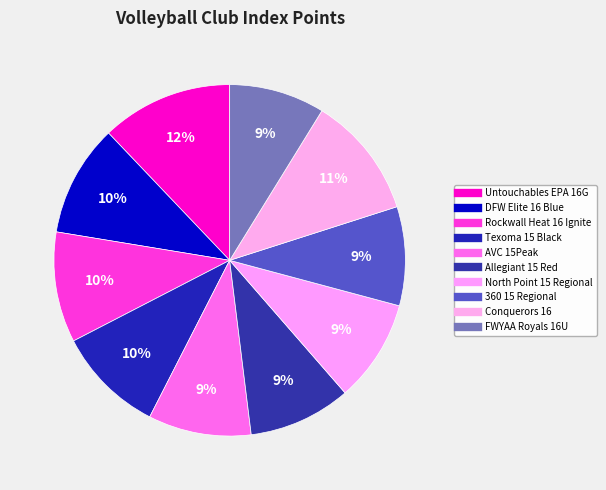

To the nearest percent, what portion does Rockwall Heat 16 Ignite represent?

10%